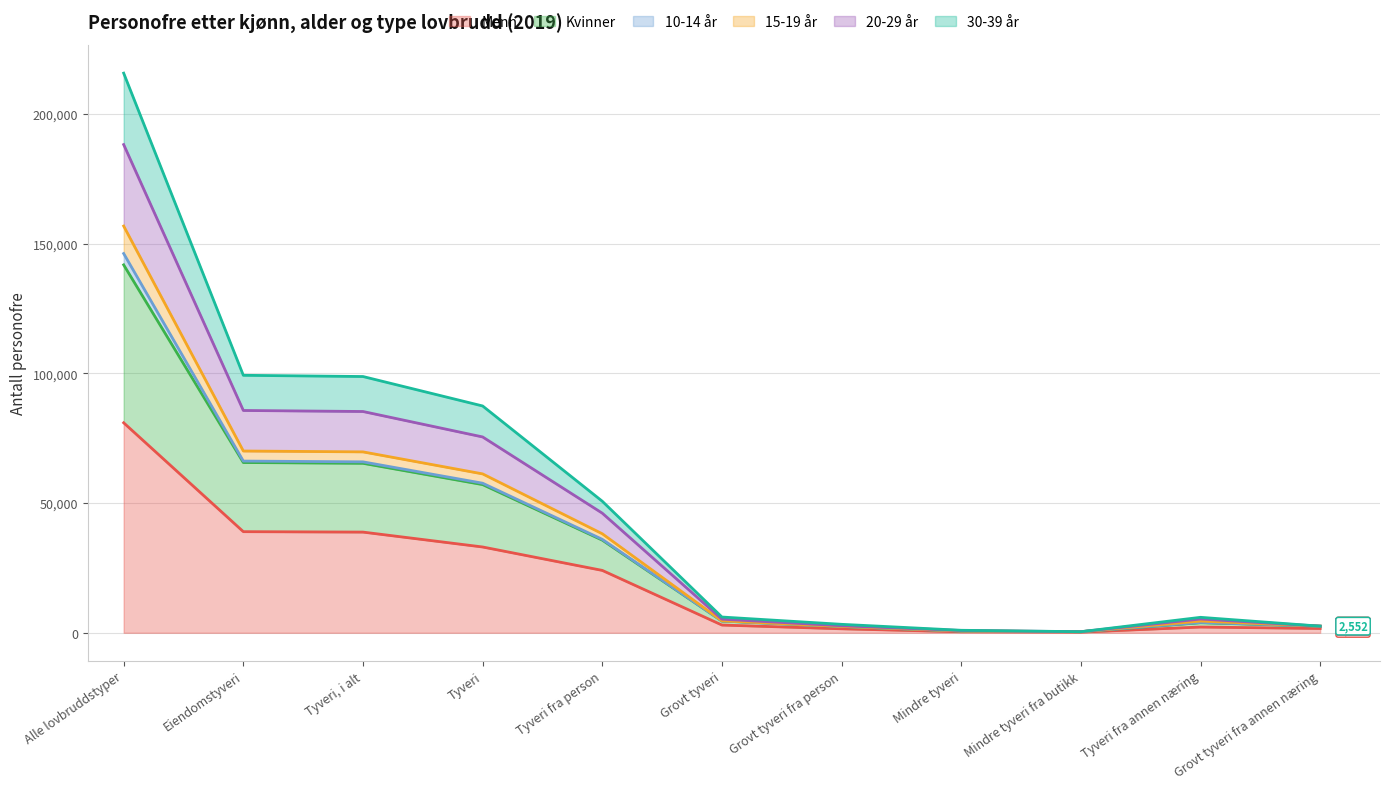

At which category is the sum across all series the highest?

Alle lovbruddstyper